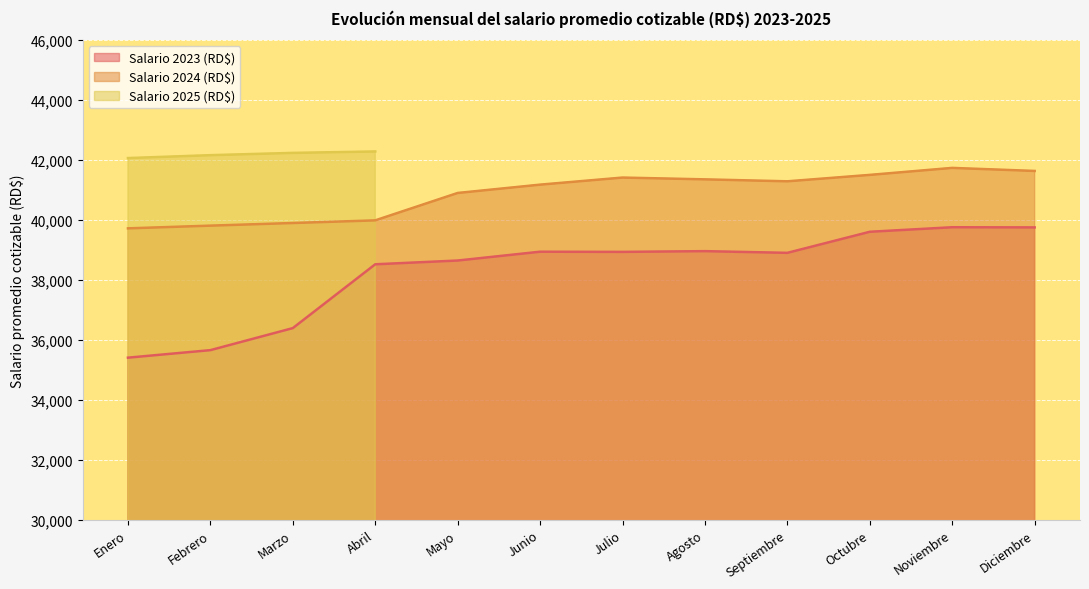

What is the value of the Salario 2024 (RD$) point at the 10th from the left?

41504.1